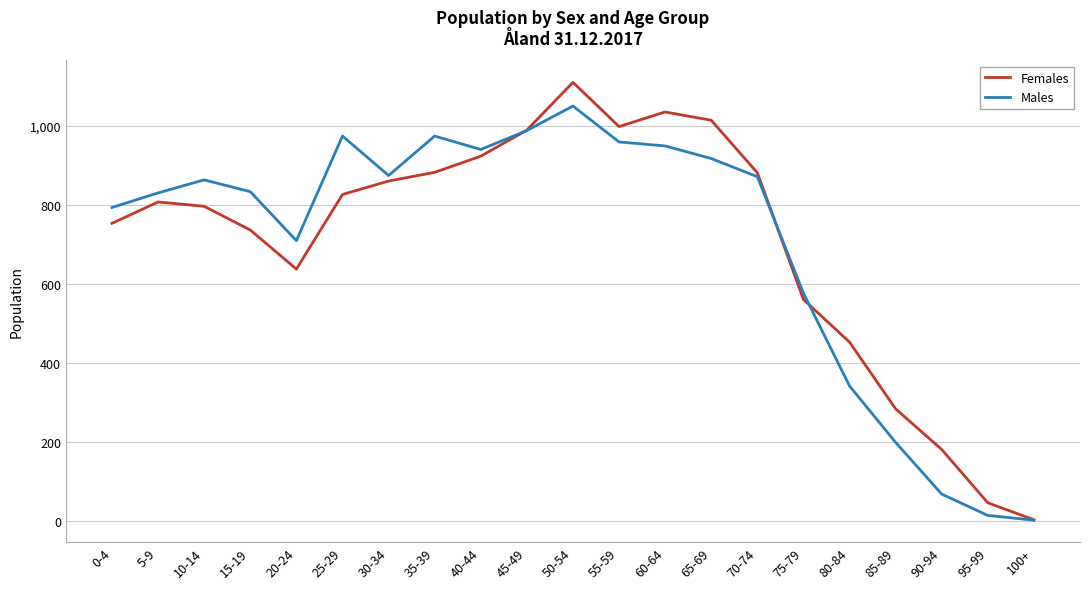

What position from the right is 90-94?

3